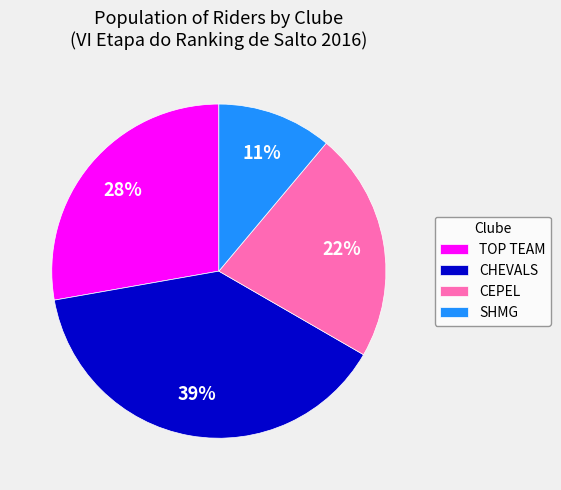

Which slice is the smallest?

SHMG